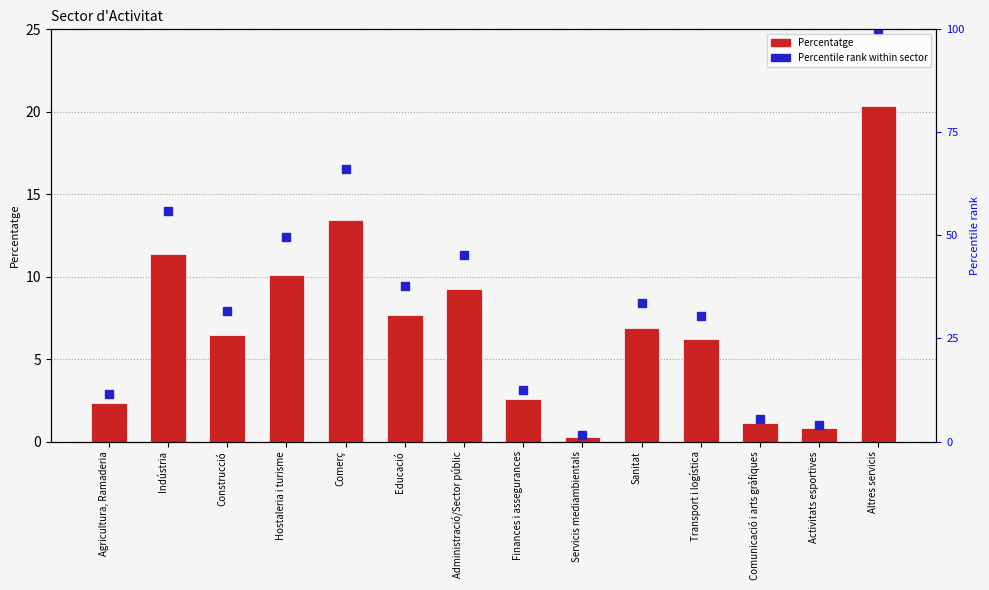

What is the highest value of the Percentatge series?

20.3